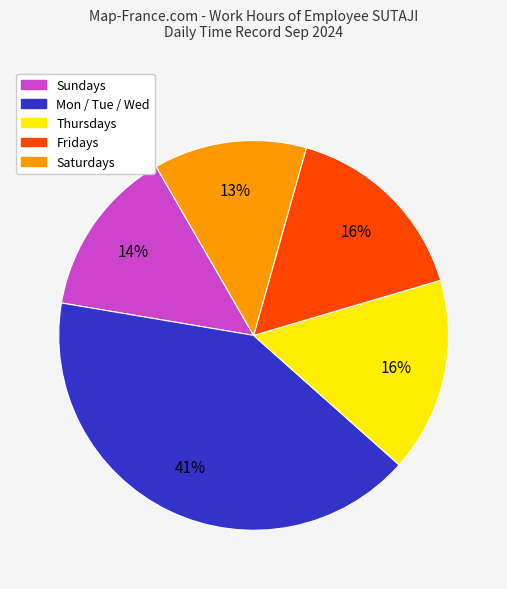

To the nearest percent, what is the average slice percentage?

20%